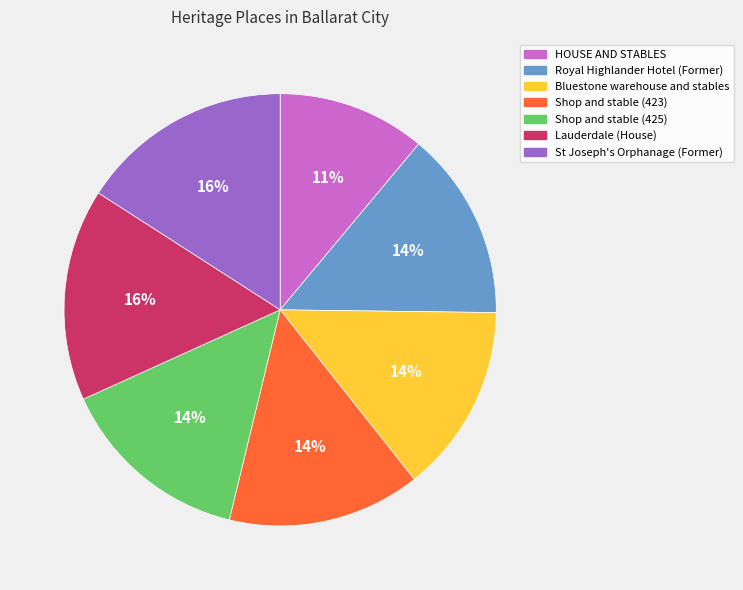

True or false: Shop and stable (423) accounts for 23% of the total.

False